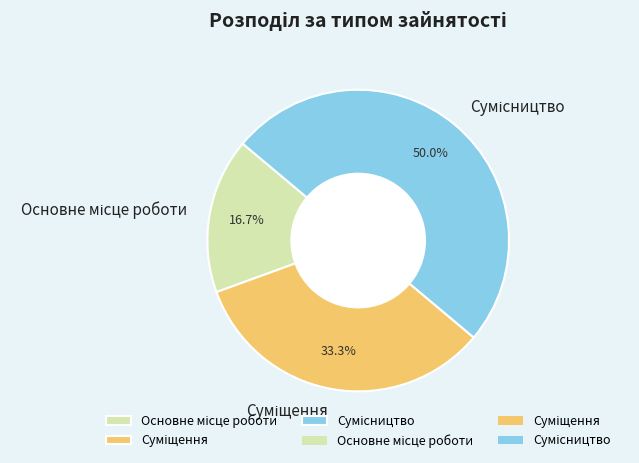

Is there any slice that represents more than half of the pie?

No